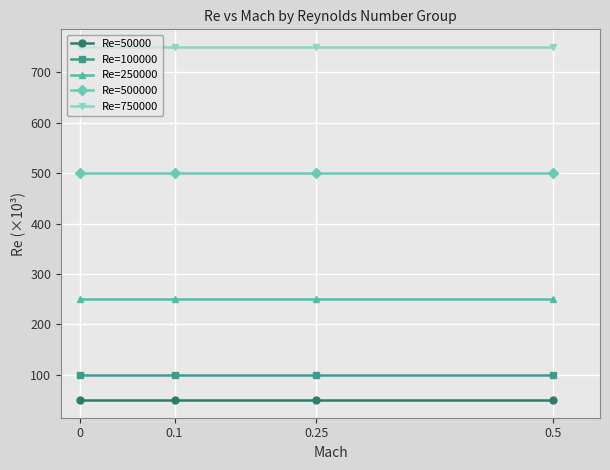

Is it true that Re=500000 equals 500 at 0.5?

True